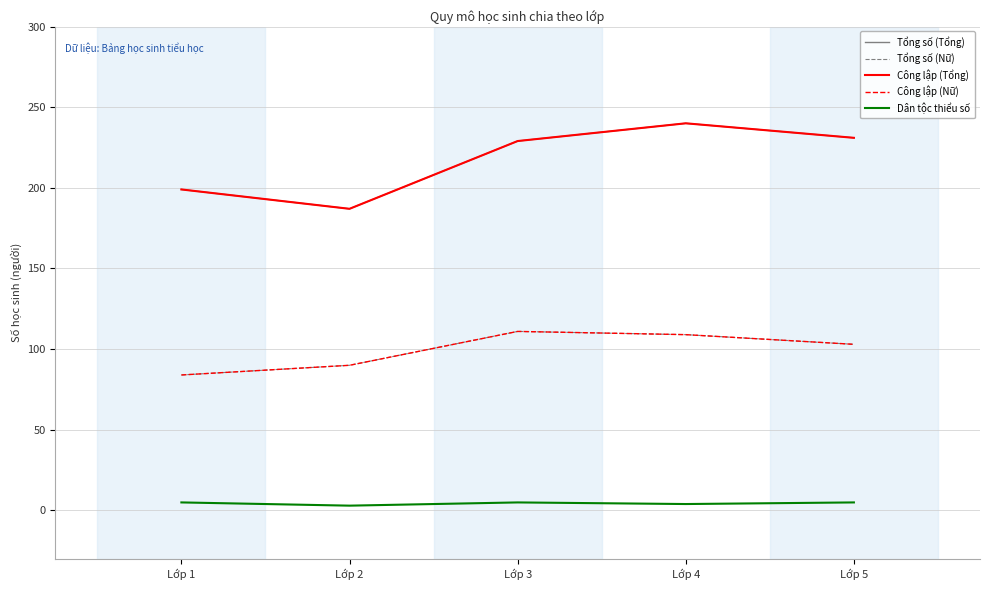

Is this an area chart (filled region under the line)?

No